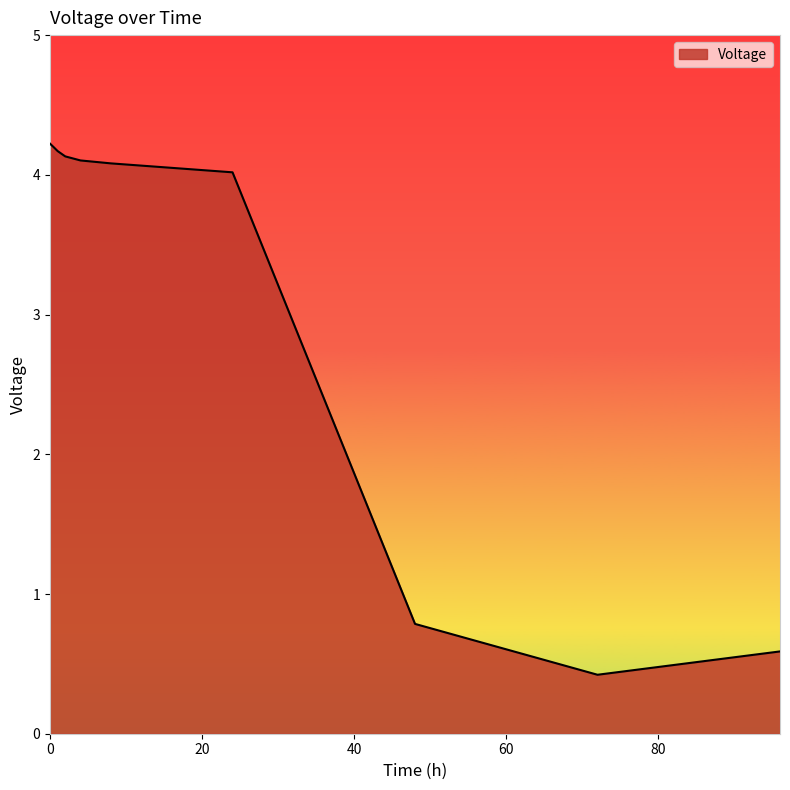

What is the difference between the maximum and minimum values?

3.8